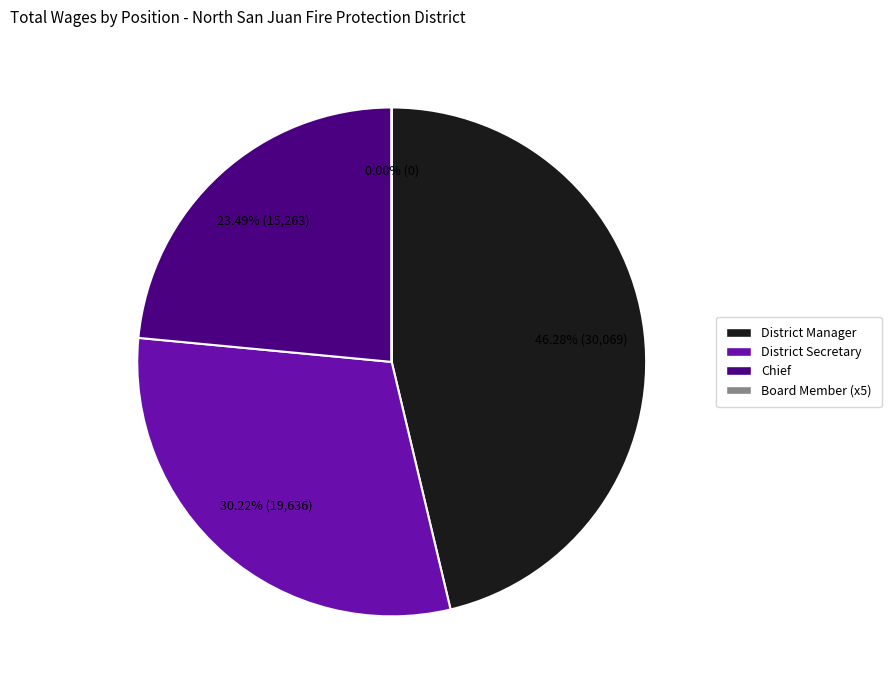

Is District Manager the majority of the pie?

No